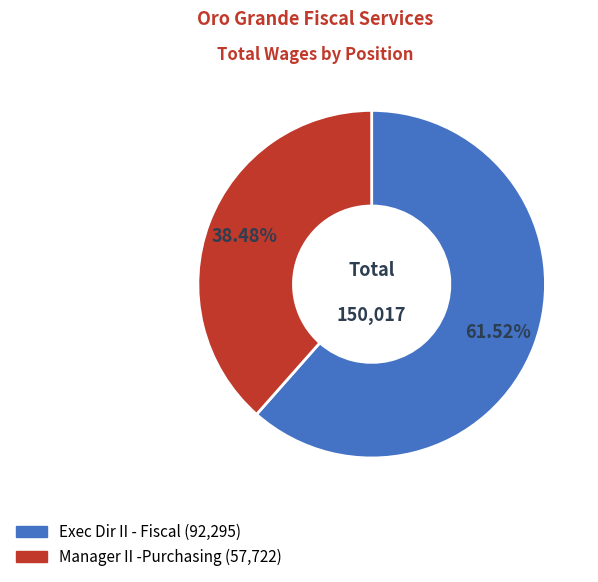

To the nearest percent, what portion does Manager II -Purchasing represent?

38%